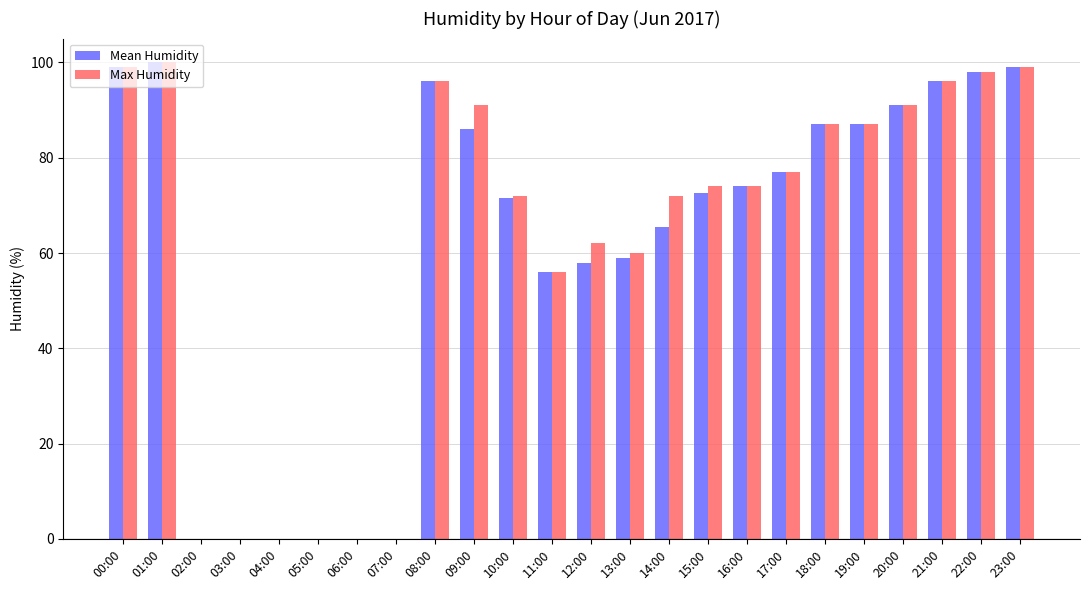

Count the number of data series in this chart.

2